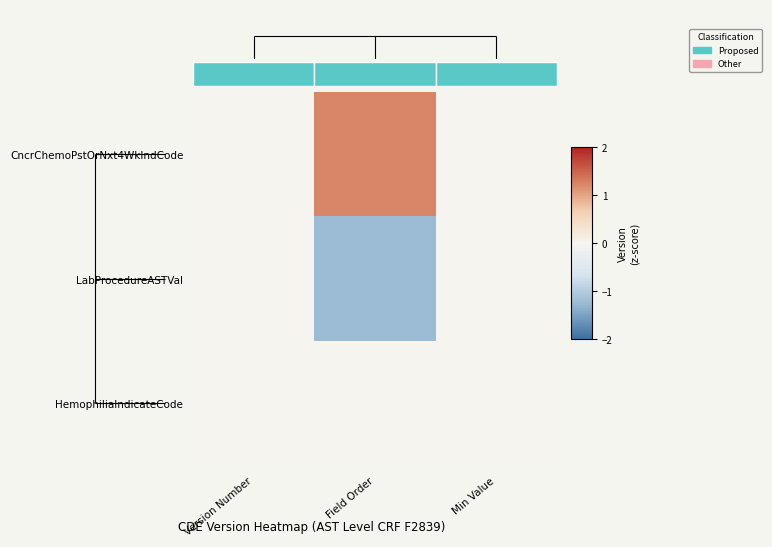

Is the value of CncrChemoPstOrNxt4WkIndCode at Min Value greater than the value of LabProcedureASTVal at Version Number?

No